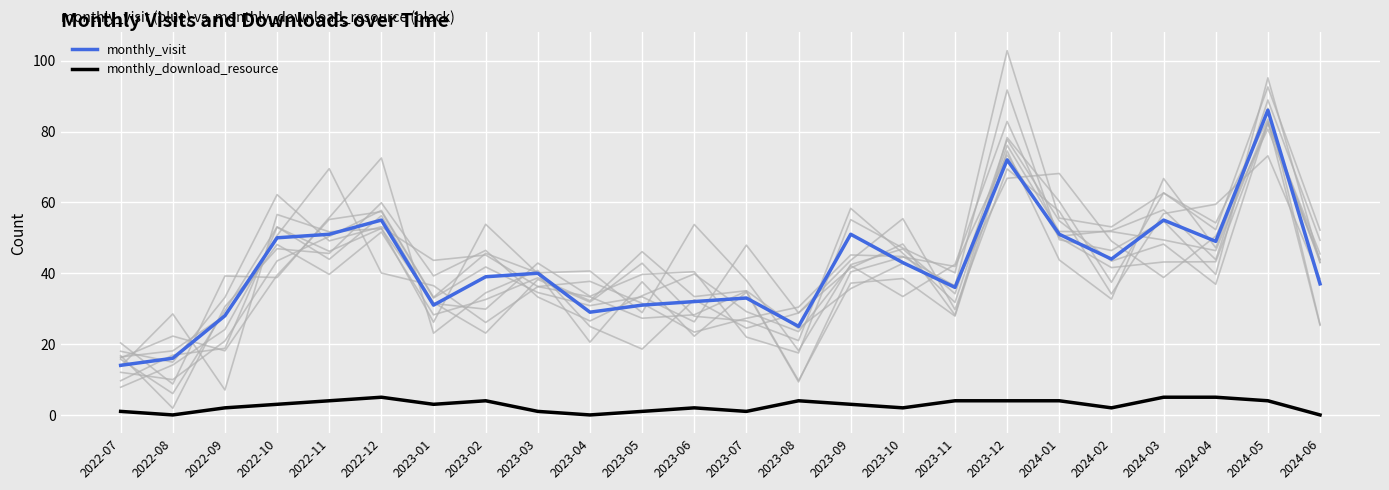

What are all the series names shown in the legend?

monthly_visit, monthly_download_resource